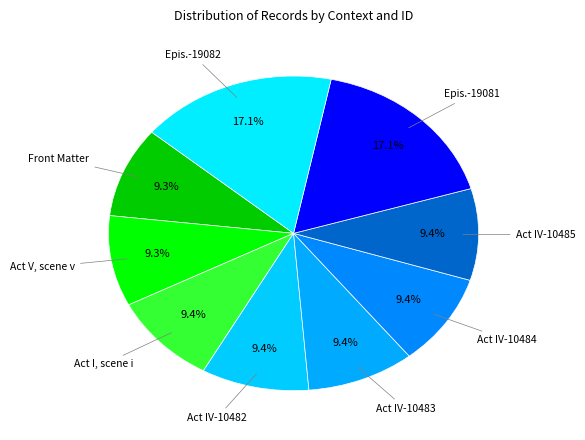

How many segments does this pie chart have?

9